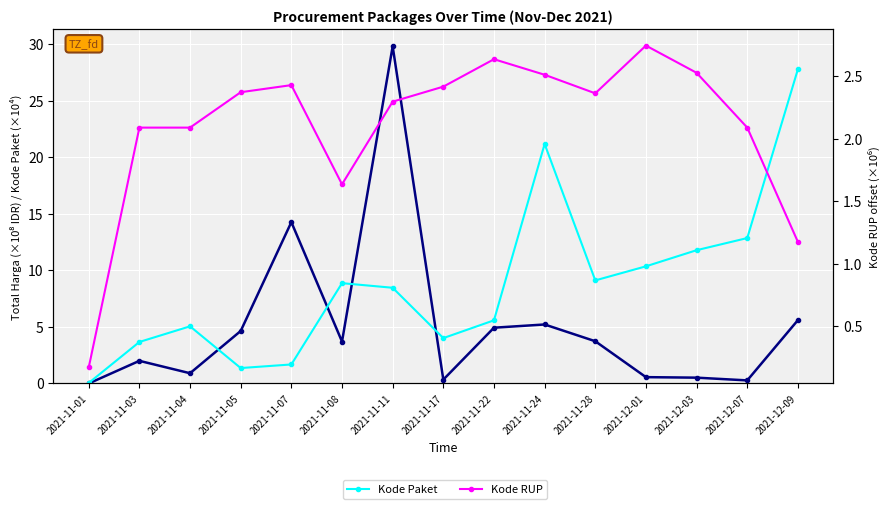

At which category does Total Harga reach its first local peak?

2021-11-03